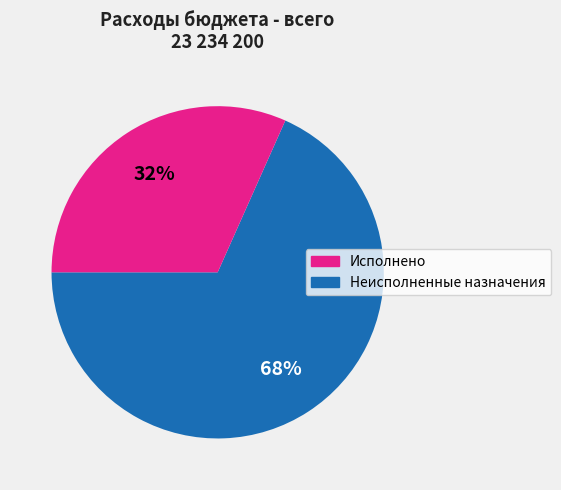

Which slice represents more than half of the pie?

Исполнено